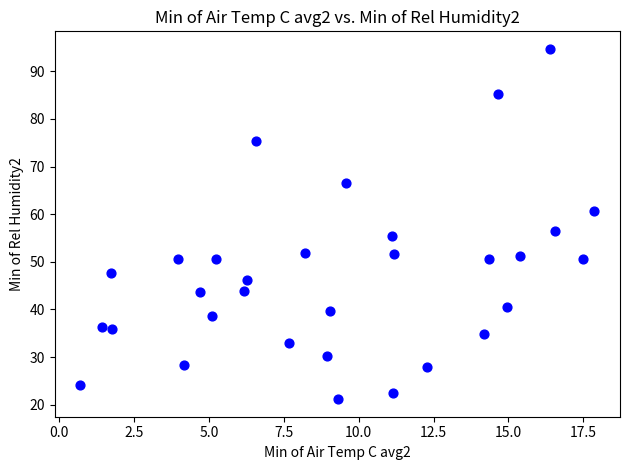

What is the range of Y values (max minus min)?

73.5